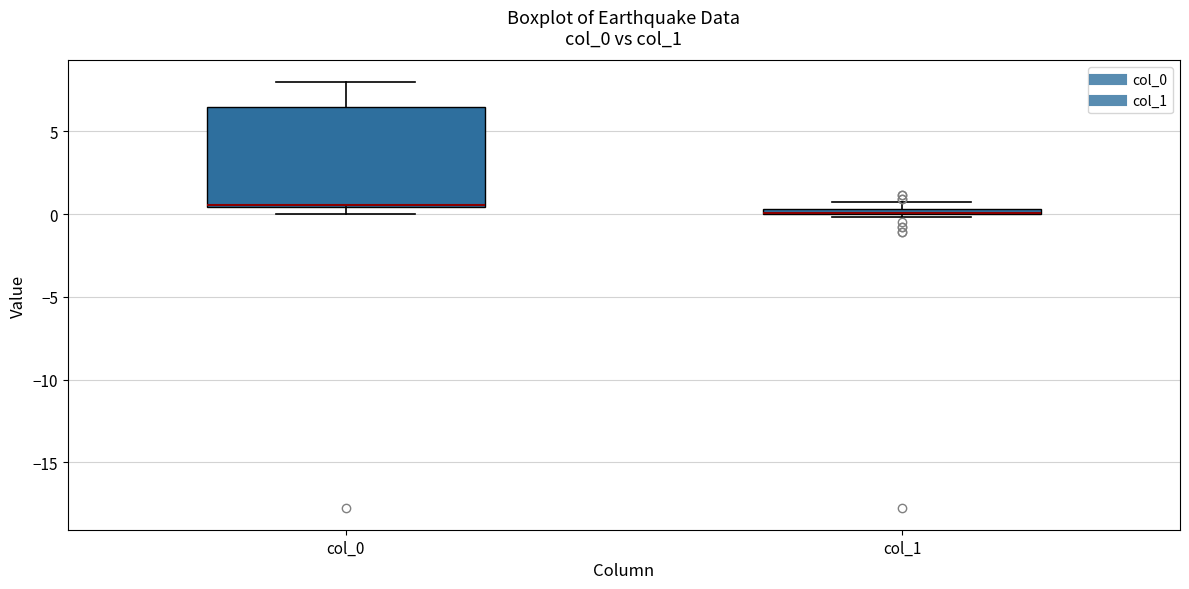

Comparing the boxes themselves (not the whiskers), which one is the tallest?

col_0